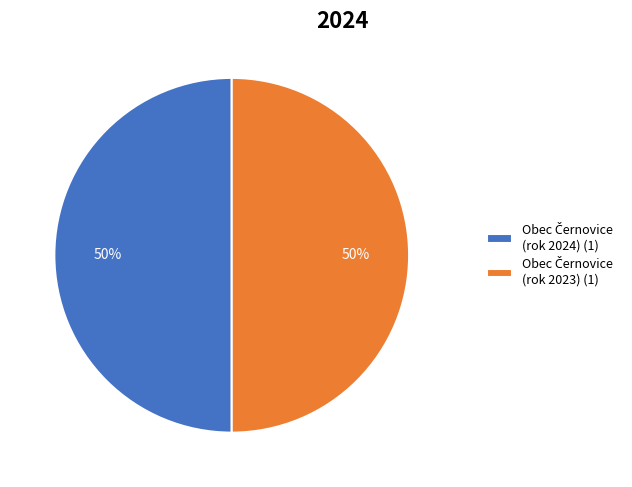

How many slices are in this pie chart?

2